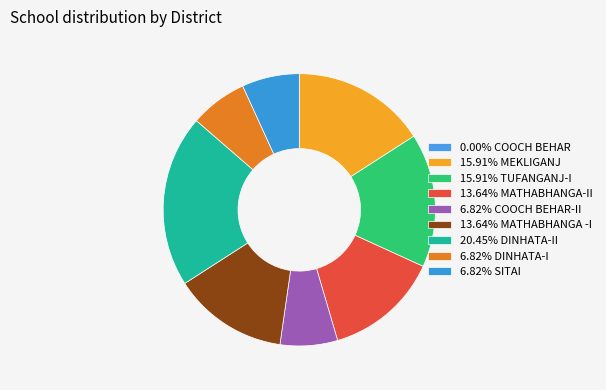

How many segments does this pie chart have?

9